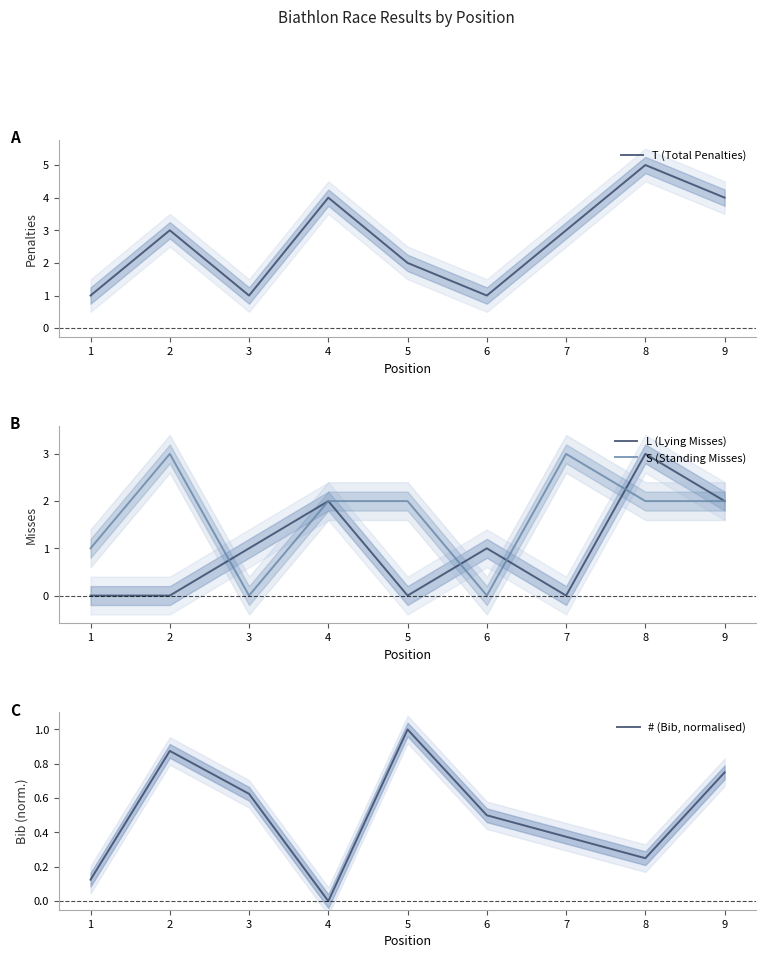

Reading left to right, what are all the values shown in this chart?

T (Total Penalties): 1.0	3.0	1.0	4.0	2.0	1.0	3.0	5.0	4.0
L (Lying Misses): 0.0	0.0	1.0	2.0	0.0	1.0	0.0	3.0	2.0
S (Standing Misses): 1.0	3.0	0.0	2.0	2.0	0.0	3.0	2.0	2.0
# (Bib, normalised): 0.1	0.9	0.6	0.0	1.0	0.5	0.4	0.2	0.8